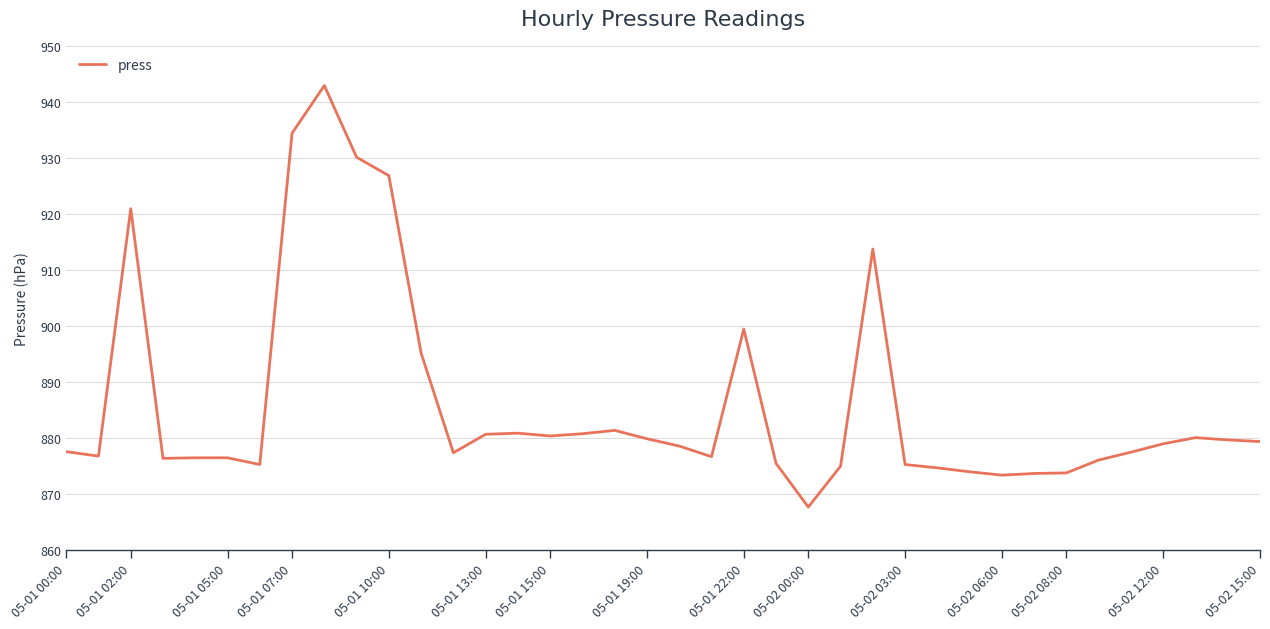

What is the difference between the maximum and minimum values?

75.3